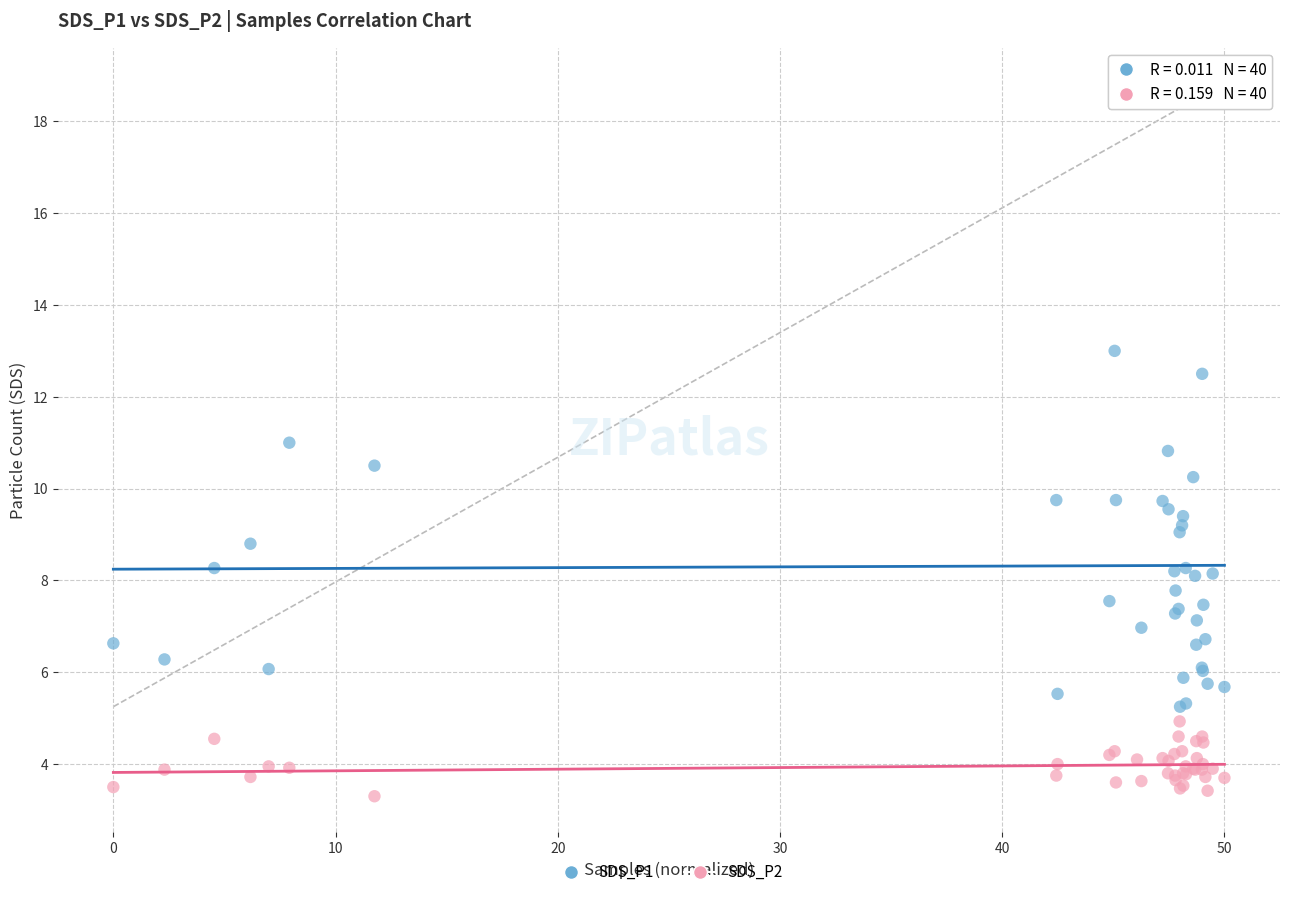

What is the X range (max minus min) for the scatter plot?

50.0